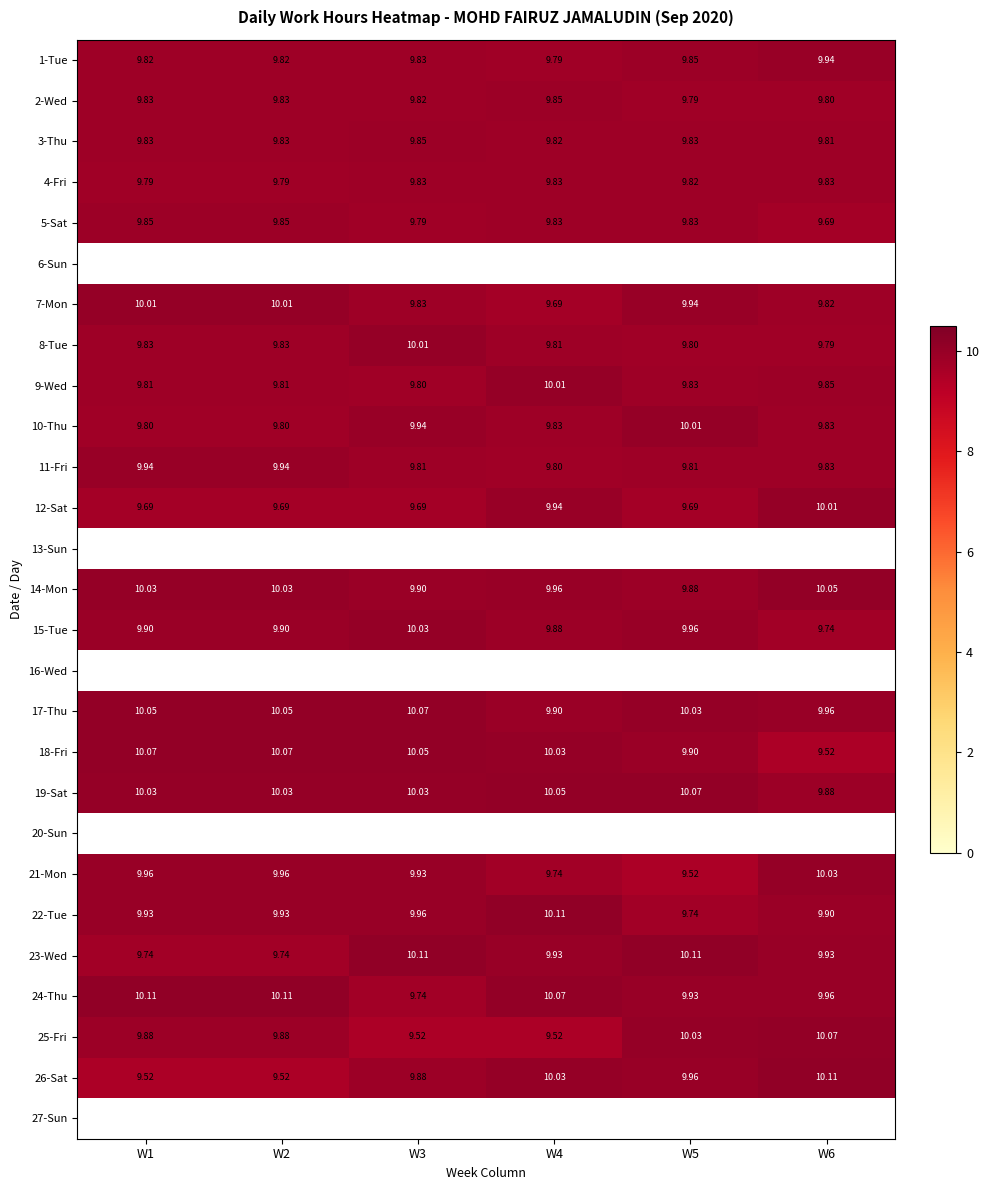

Is the value of 23-Wed at W4 greater than the value of 4-Fri at W5?

Yes